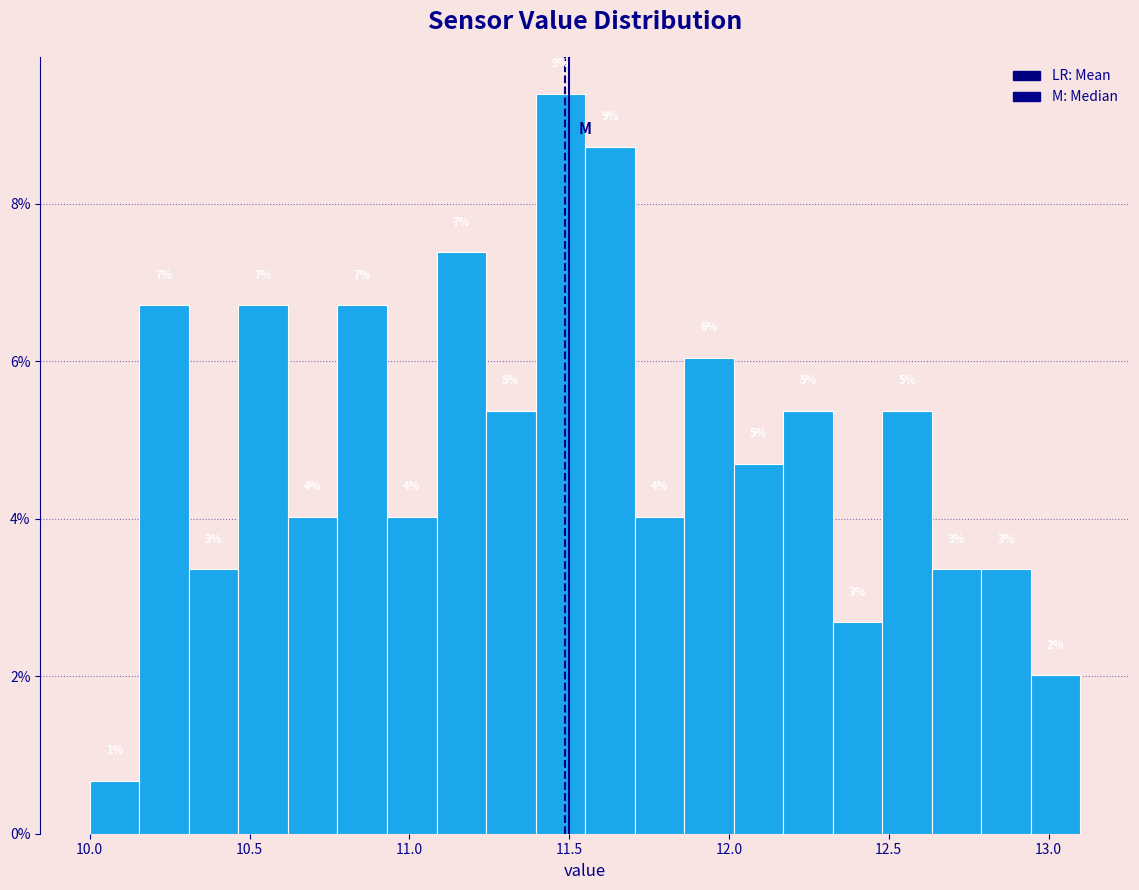

Read against the x-axis, roughly where is the centre of the tallest bar?

11.45